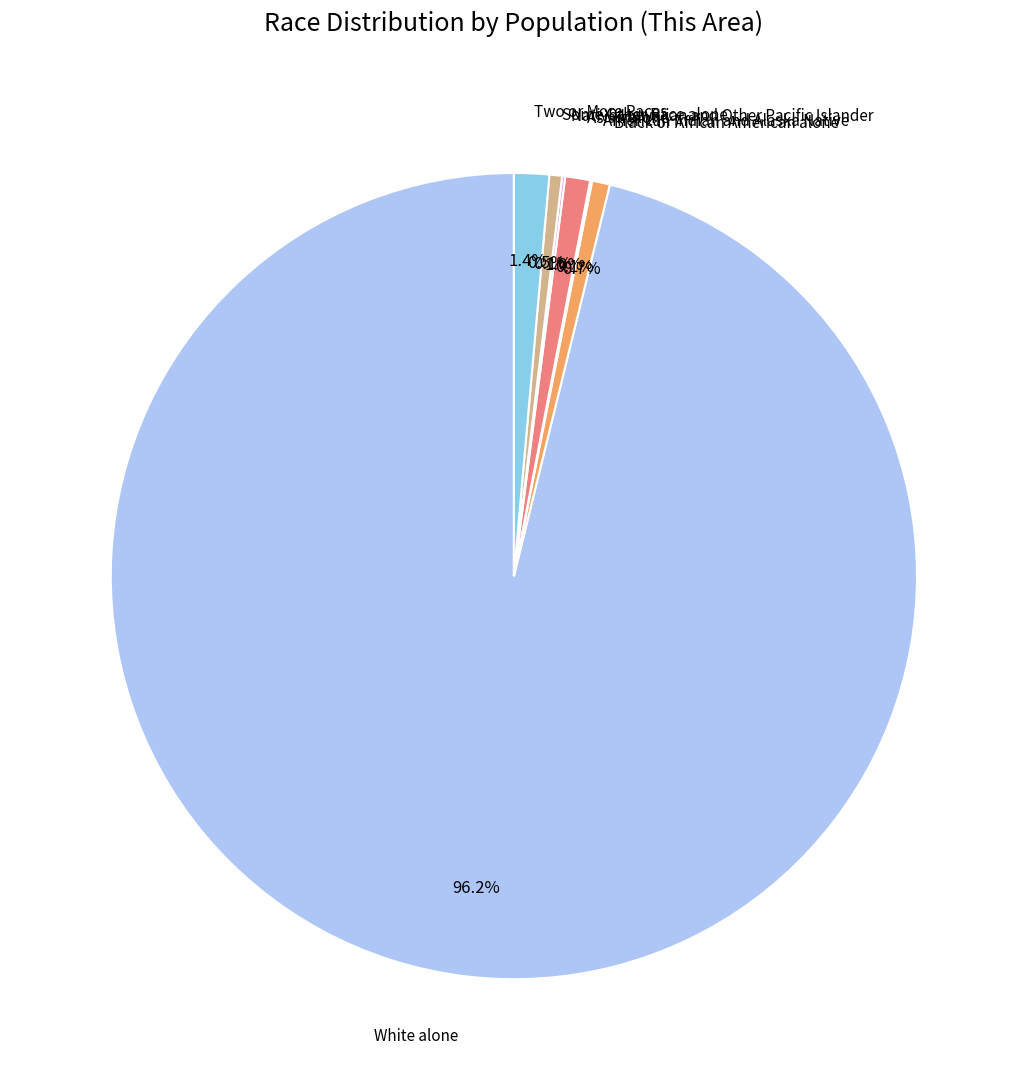

Is there any slice that represents more than half of the pie?

Yes